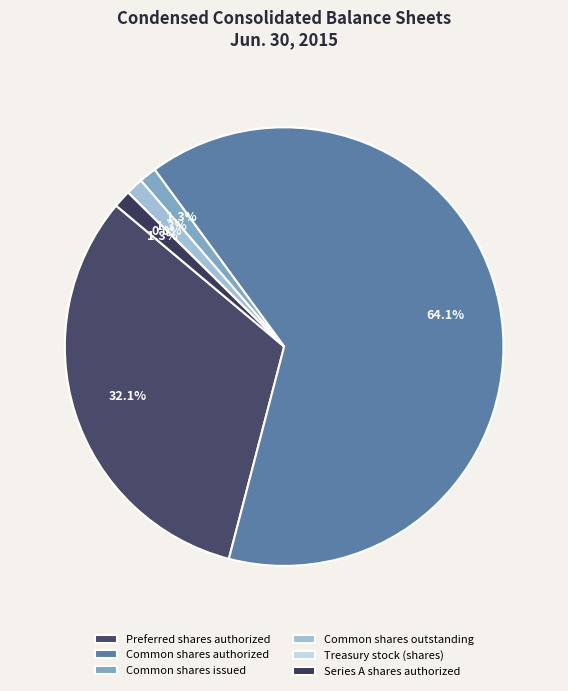

Is it true that Preferred shares authorized is 46% of the pie?

False